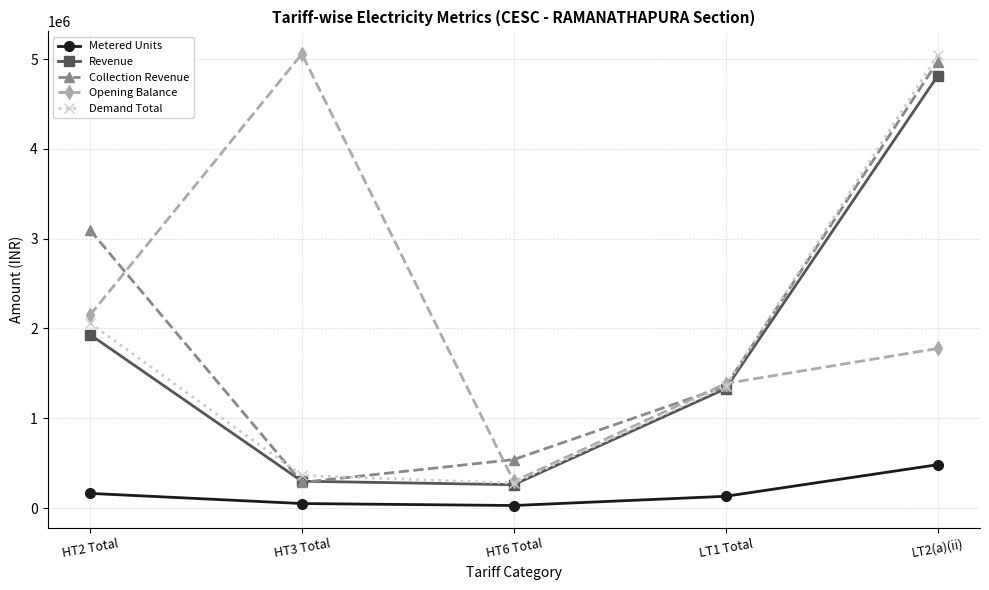

What is the difference between the maximum and second lowest values in the Demand Total series?

4680498.8